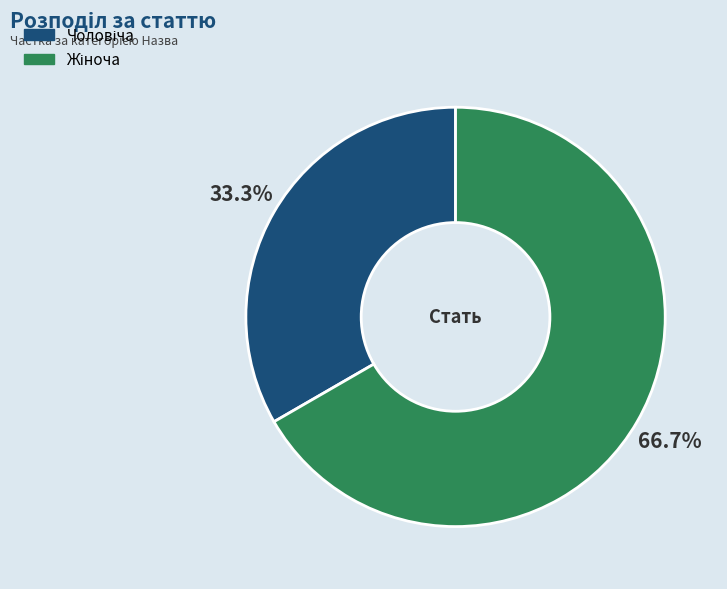

Is there a majority slice in this chart?

Yes